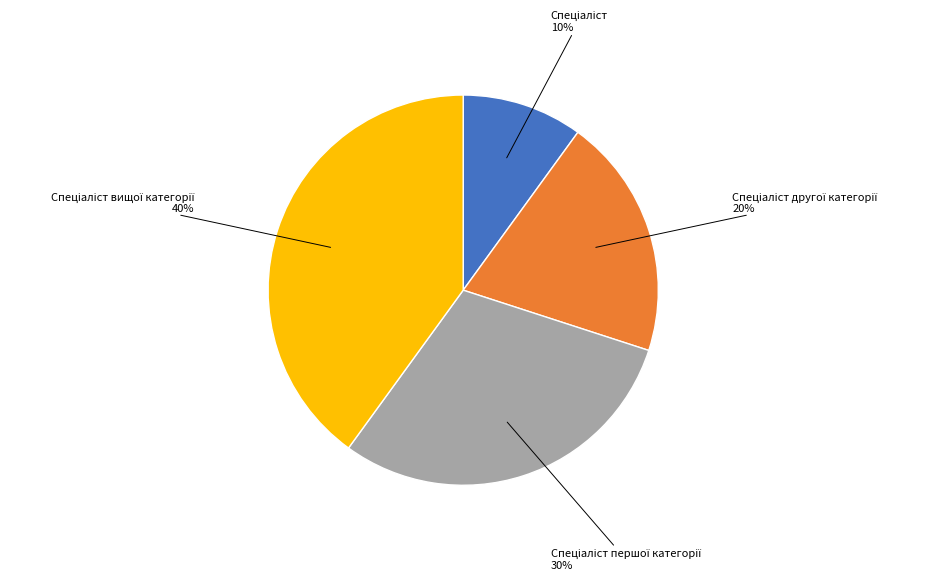

Is there any slice that represents more than half of the pie?

No